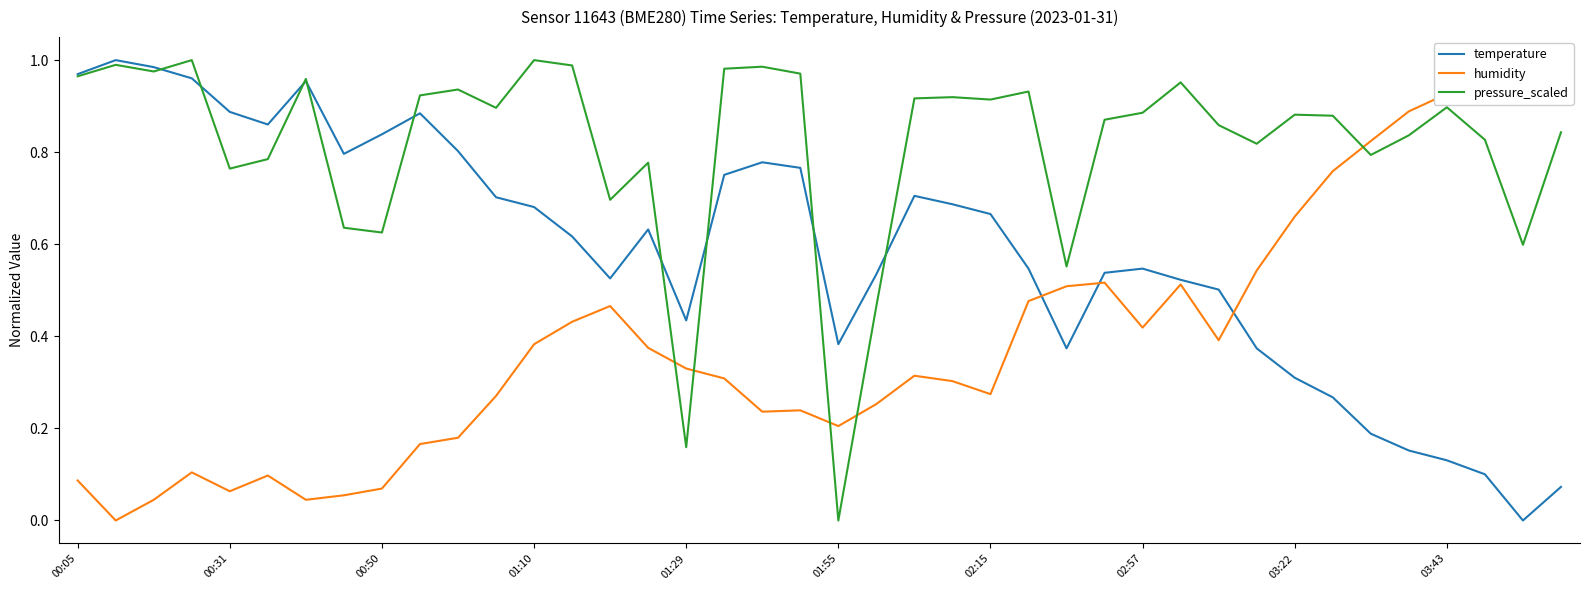

Is it true that humidity equals 0.4 at 11?

False